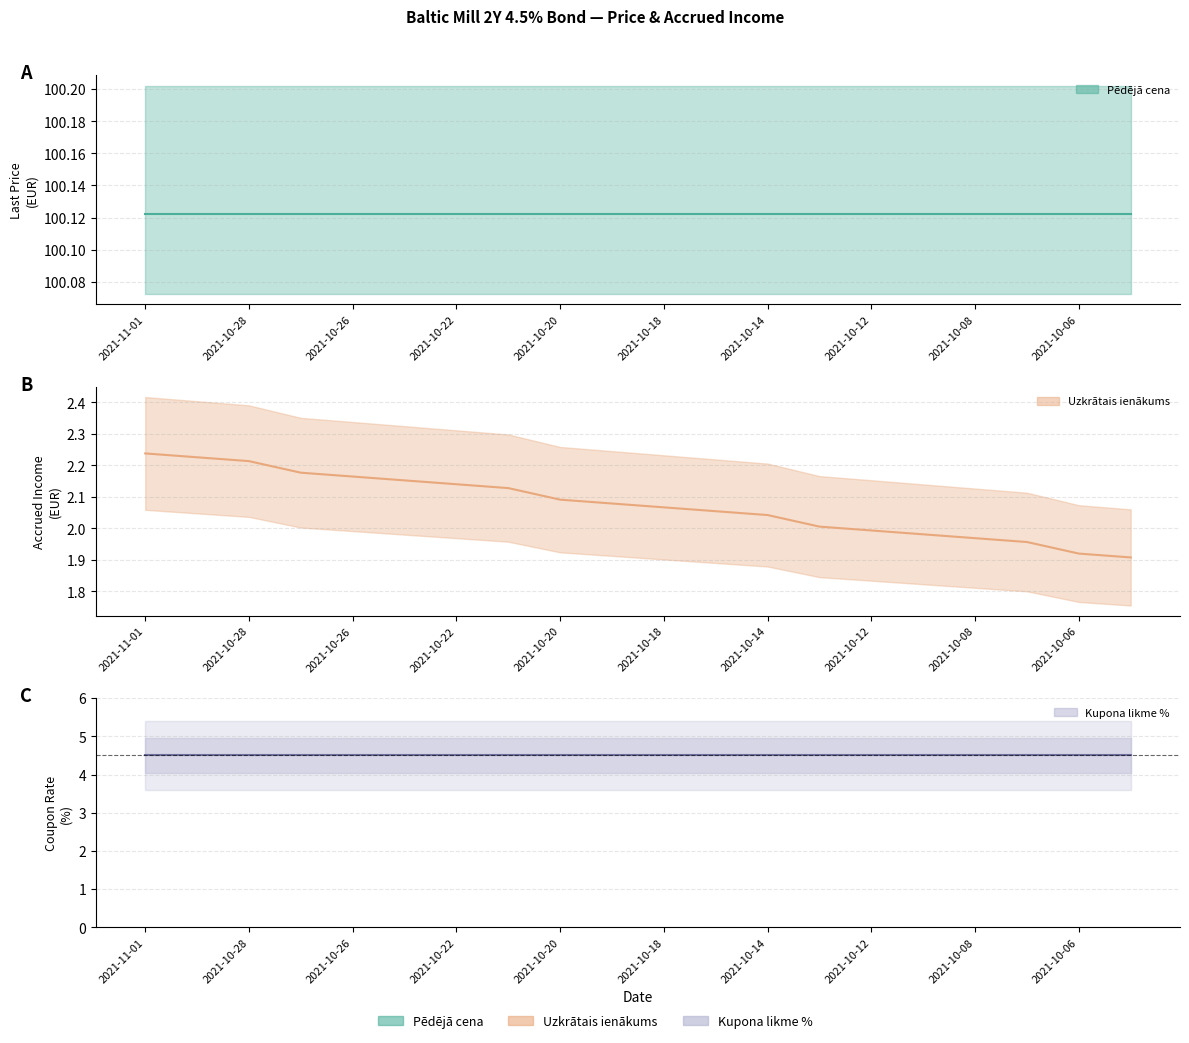

What is the minimum value shown in the chart?

1.9